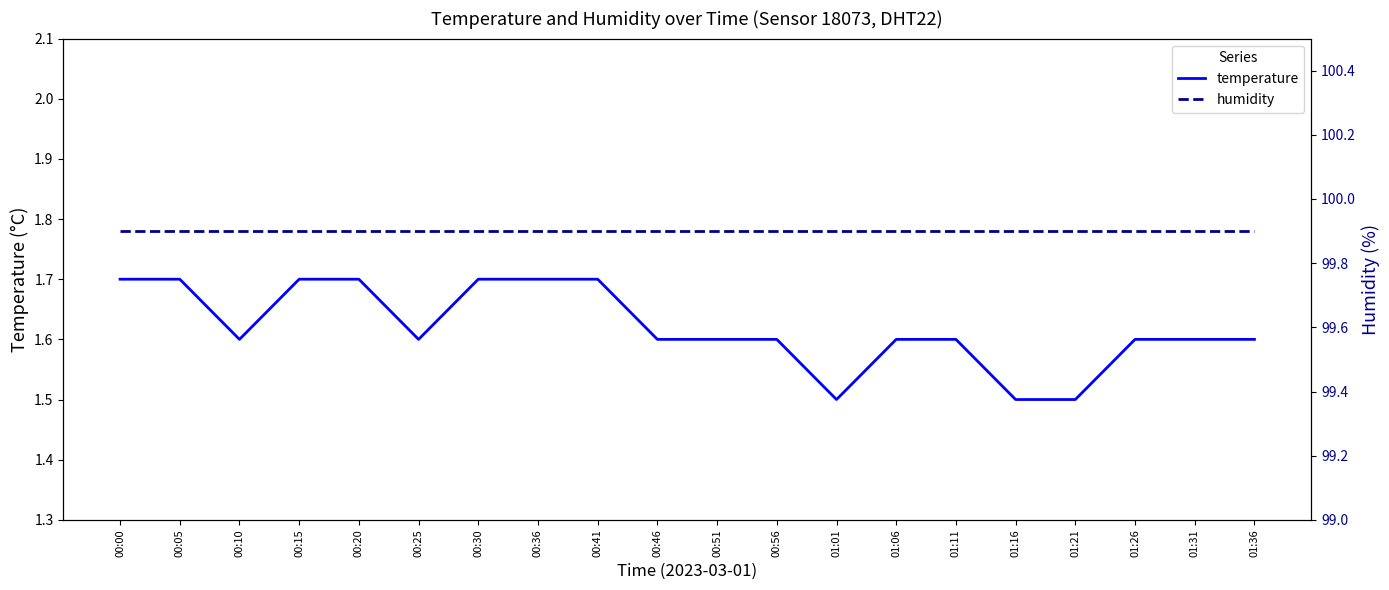

At how many categories does at least one series exceed 23?

20